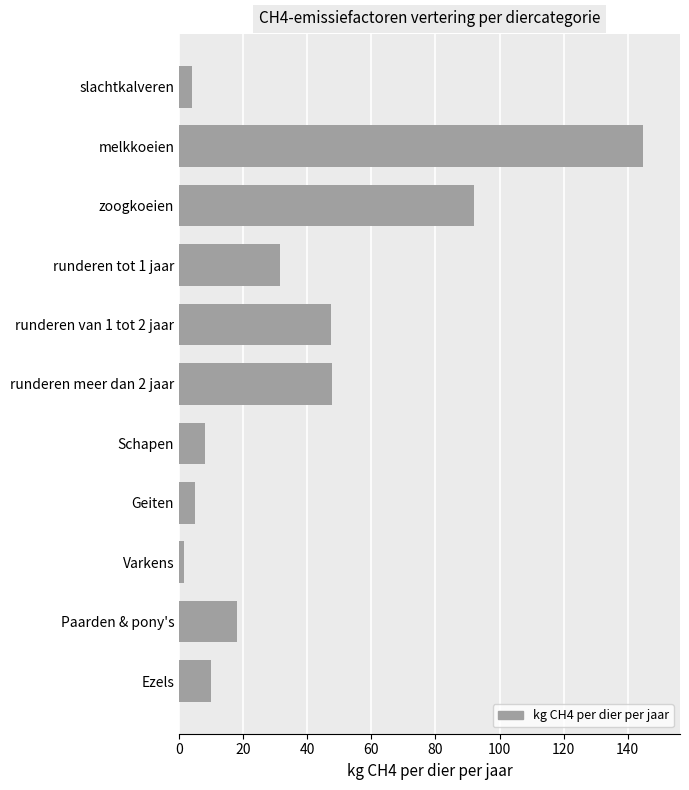

Is it true that the value at melkkoeien is 144.8?

True